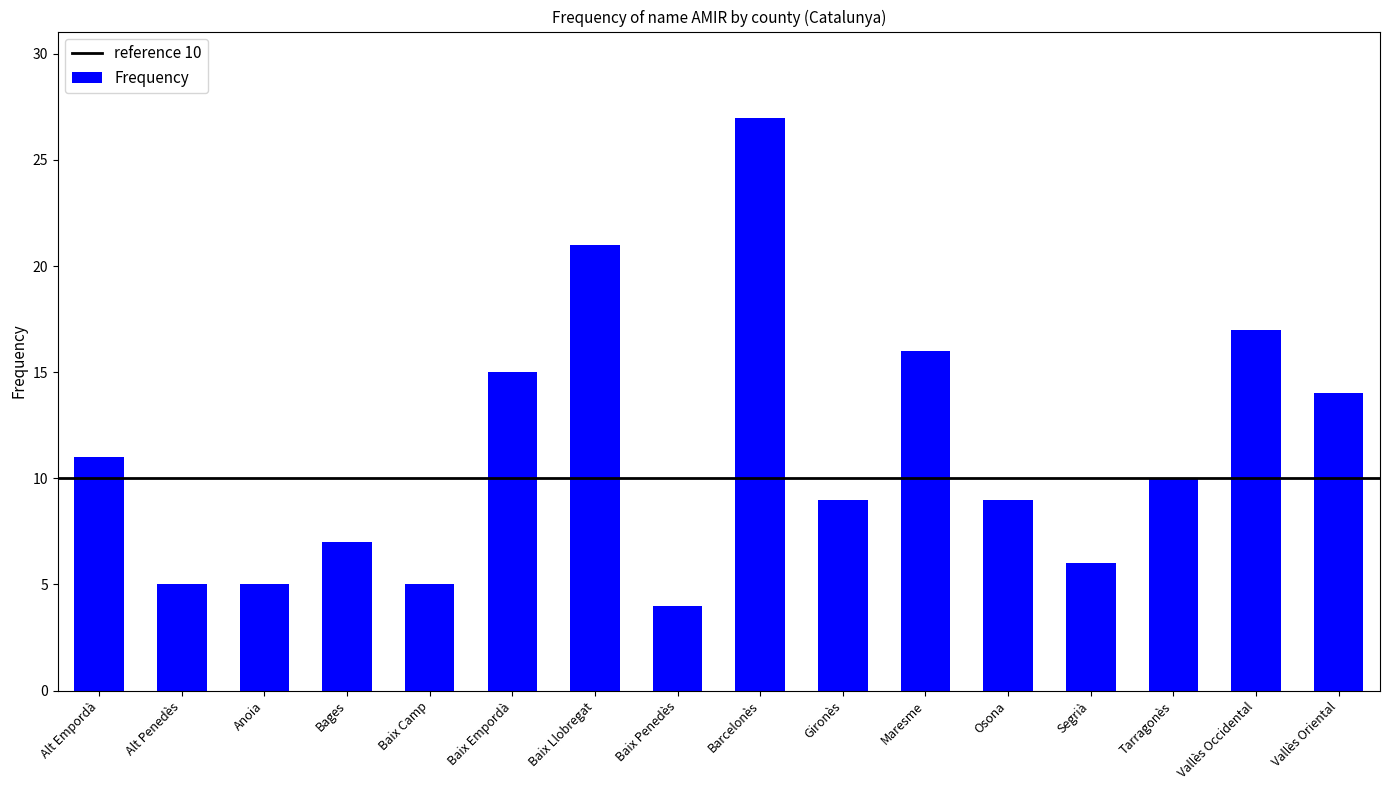

Reading left to right, list all the values displayed in this chart.

11	5	5	7	5	15	21	4	27	9	16	9	6	10	17	14